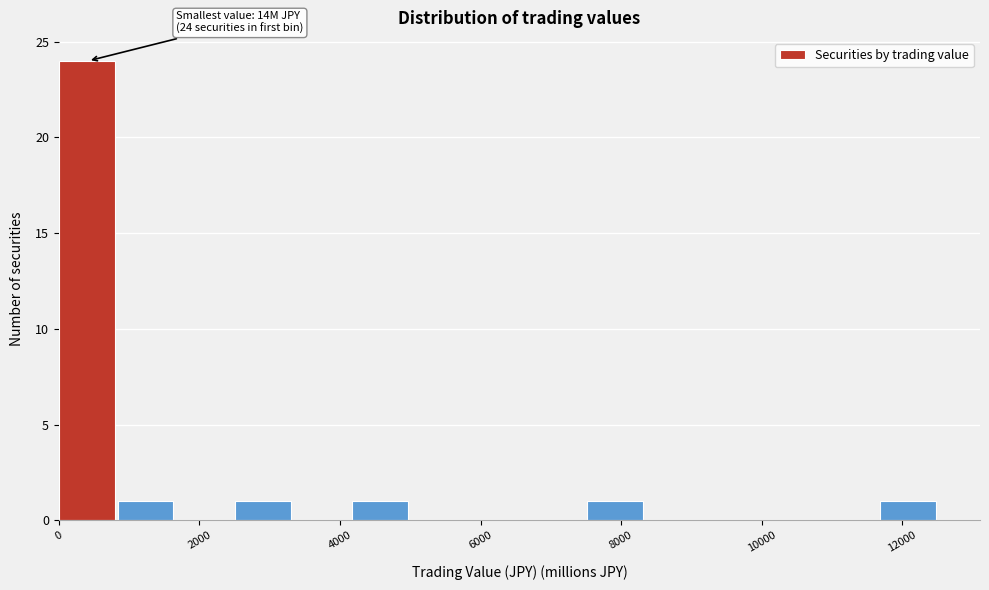

Which range on the x-axis has the tallest bar?

0 to 800